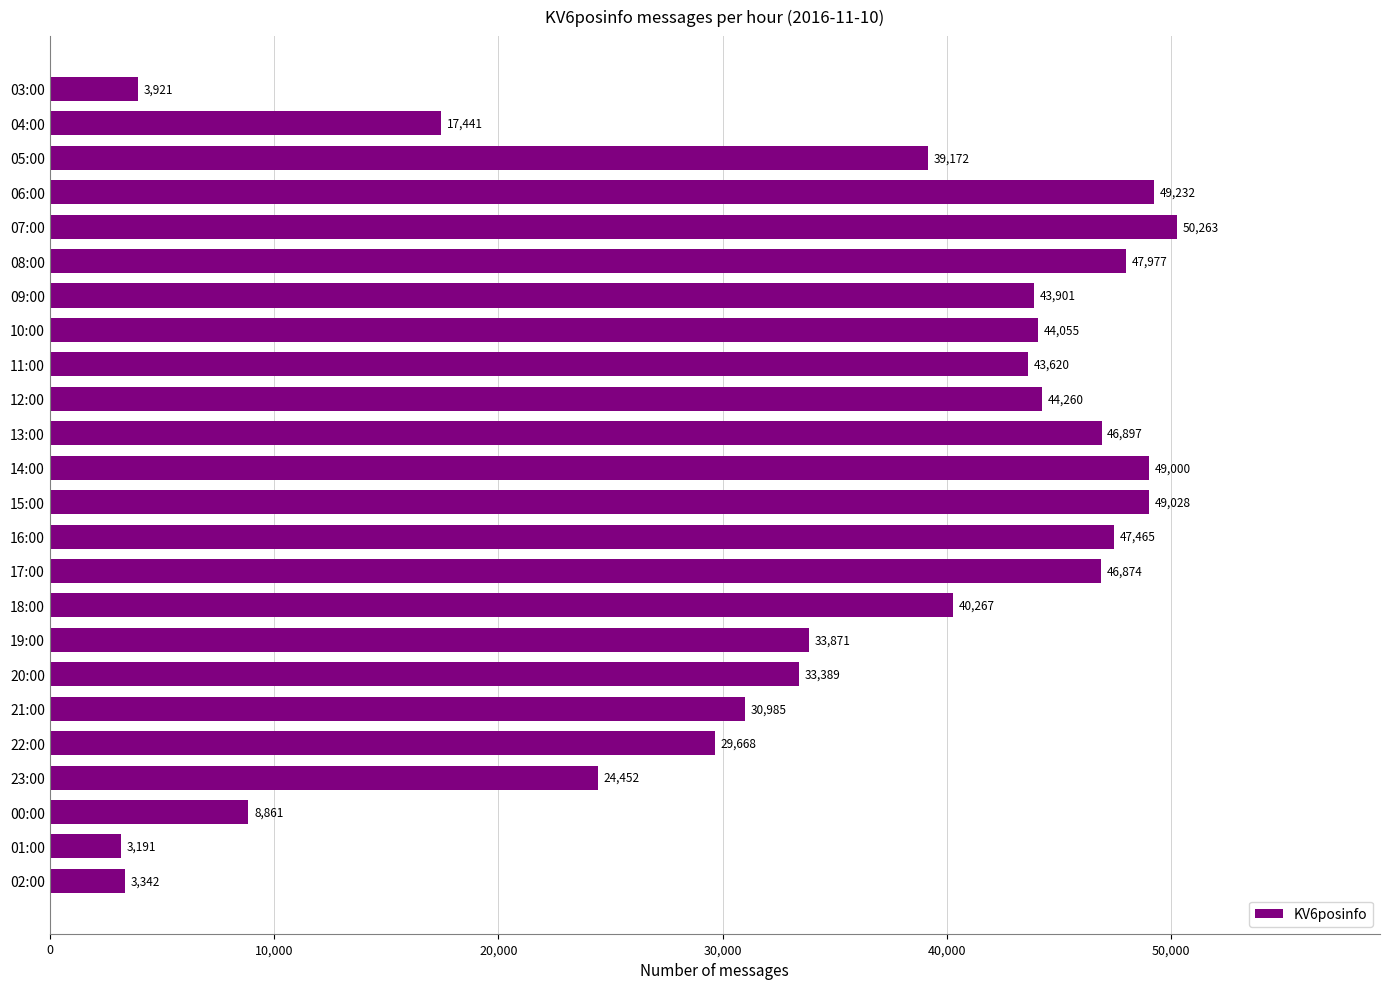

Where is the data nearest to the value 26727?

23:00